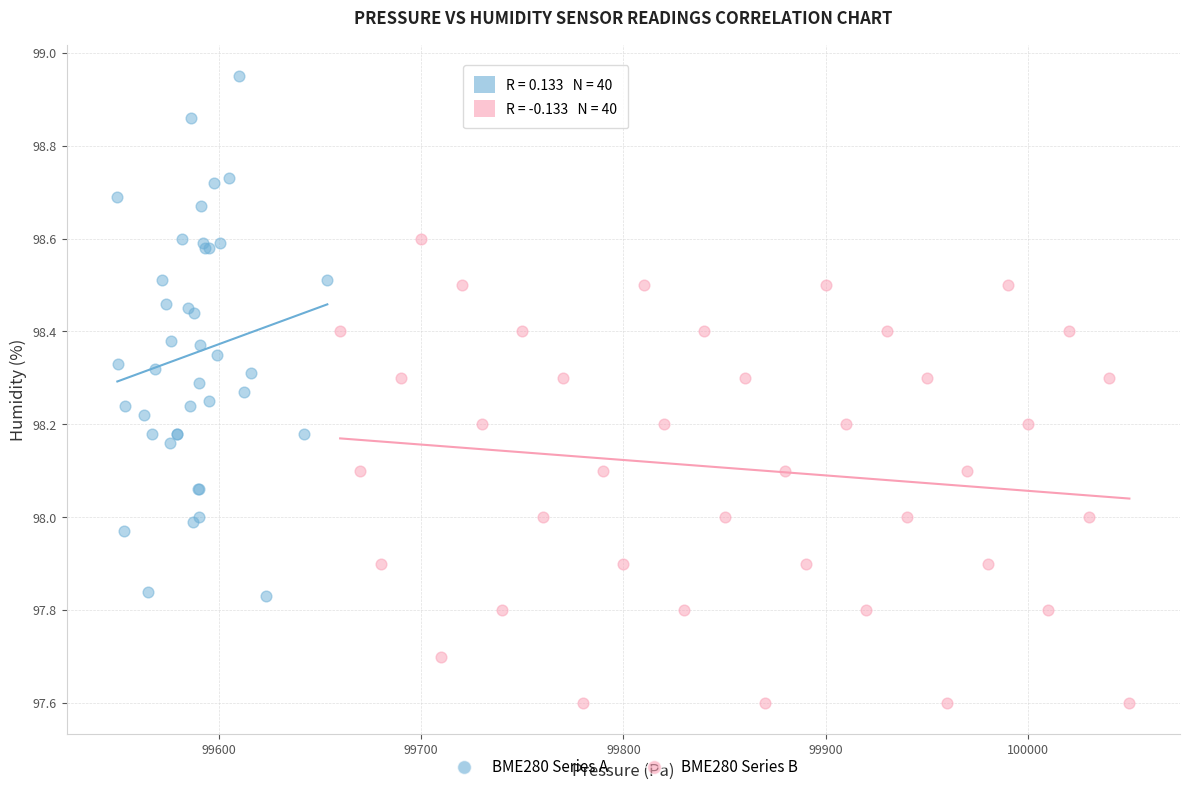

Which series reaches the minimum Y coordinate?

BME280 Series B